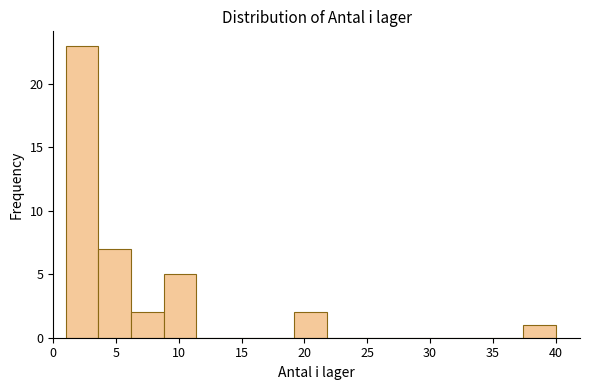

Reading left to right, list every bar in this chart as the range it spans on the x-axis followed by its height. Neither the bar edges nor the heights are printed on the chart, so give them approximately, as read against the axes.

1.0 to 3.6: 23
3.6 to 6.2: 7
6.2 to 8.8: 2
8.8 to 11.4: 5
11.4 to 14.0: 0
14.0 to 16.6: 0
16.6 to 19.2: 0
19.2 to 21.8: 2
21.8 to 24.4: 0
24.4 to 27.0: 0
27.0 to 29.6: 0
29.6 to 32.2: 0
32.2 to 34.8: 0
34.8 to 37.4: 0
37.4 to 40.0: 1